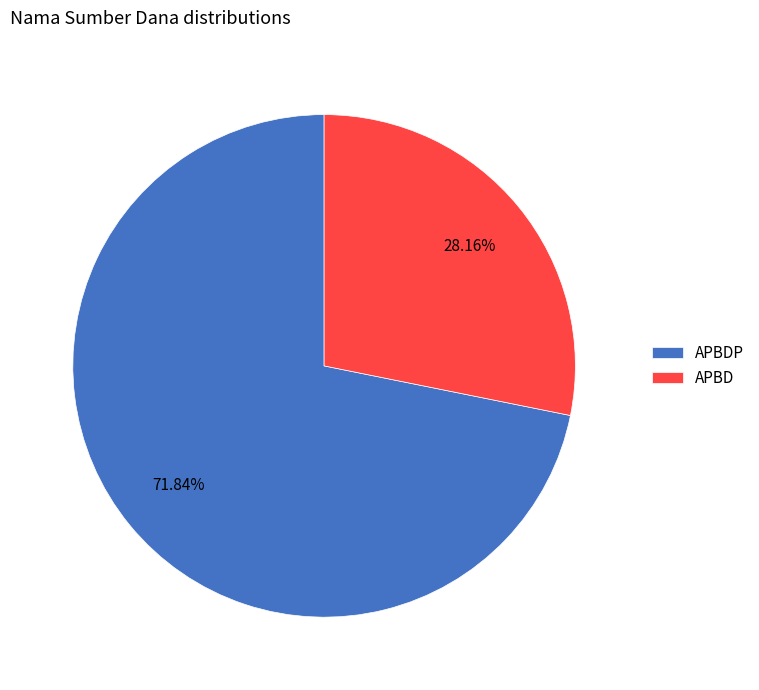

How many slices are in this pie chart?

2